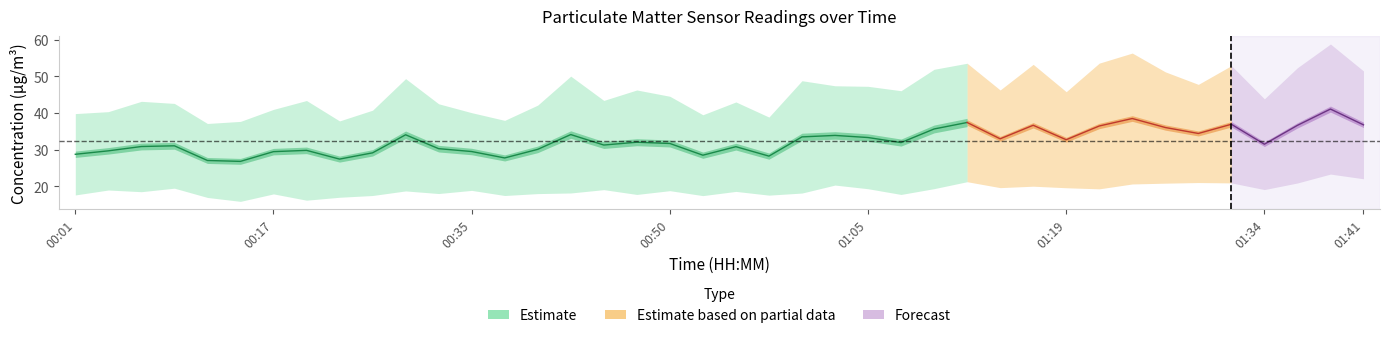

At which label is P1 closest to 48?

01:29